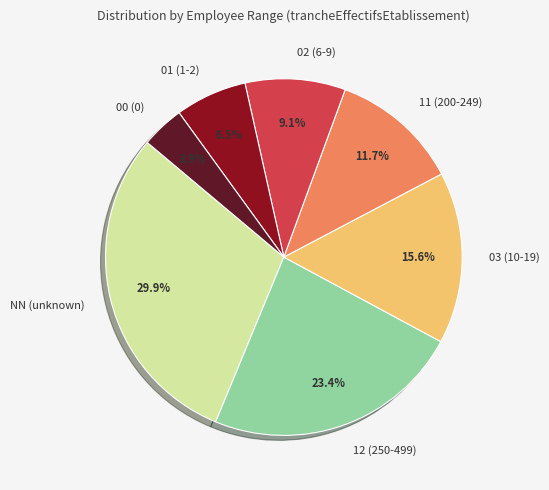

Does any single category account for the majority?

No